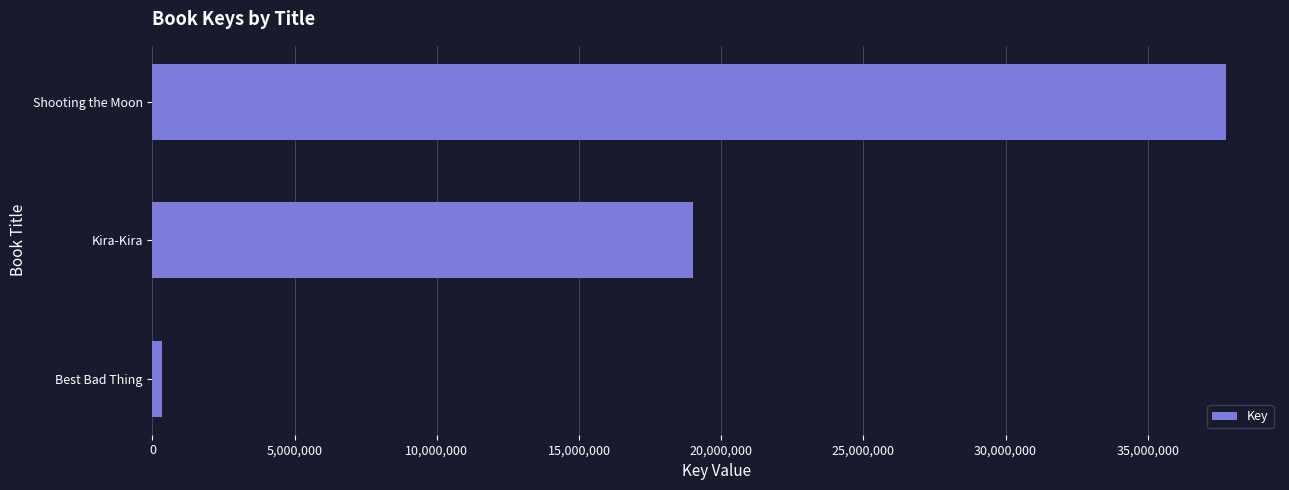

Which has a higher value, Shooting the Moon or Best Bad Thing?

Shooting the Moon